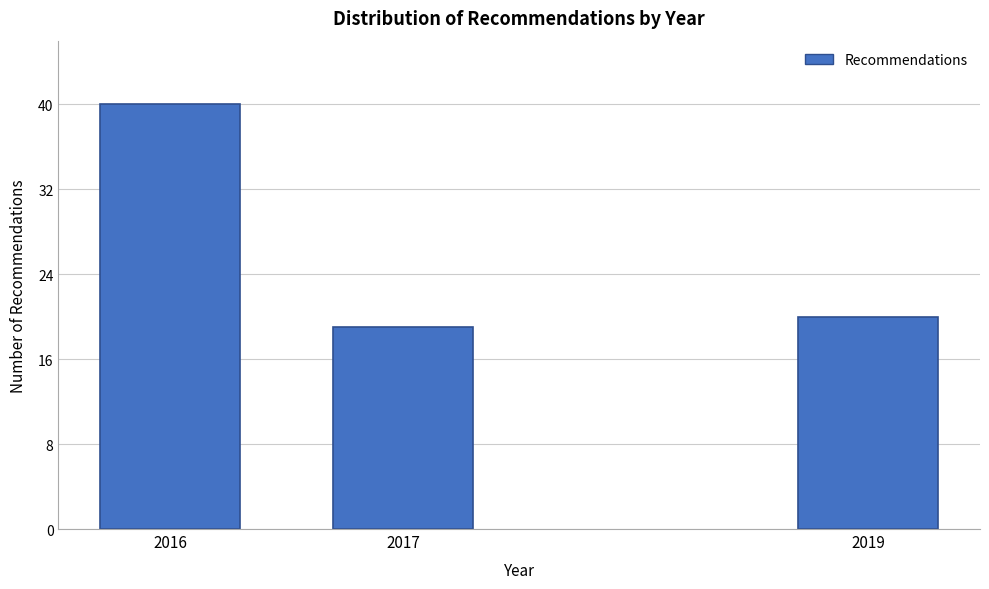

Reading left to right, what are all the values shown in this chart?

40	19	20